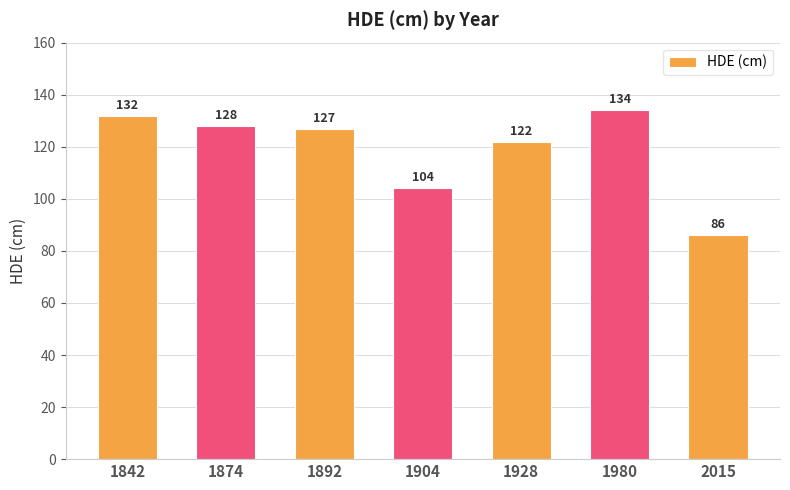

What is the sum of all values?

833